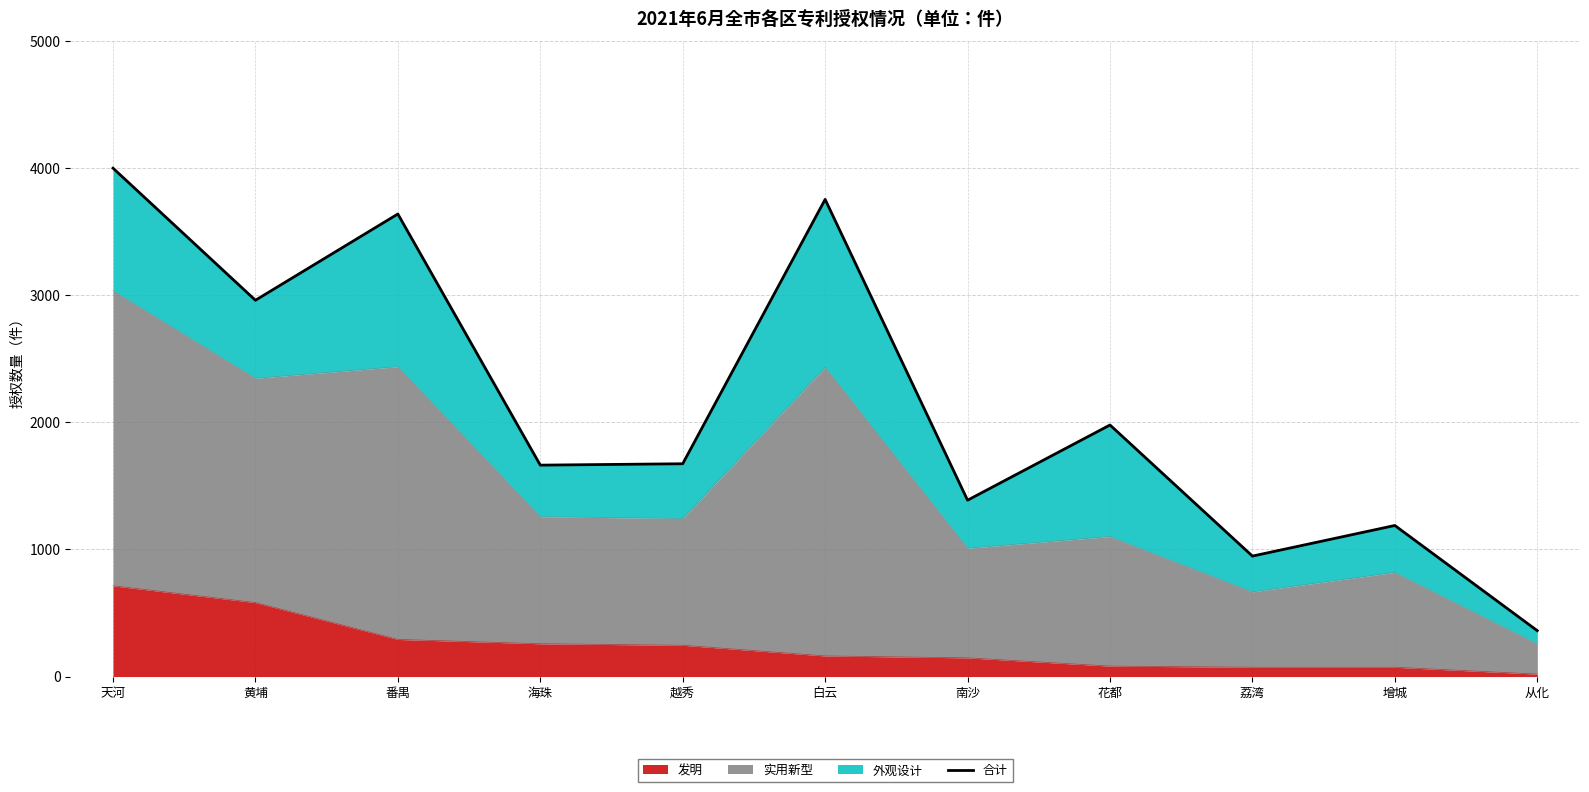

Does the chart display data point markers on the line(s)?

No